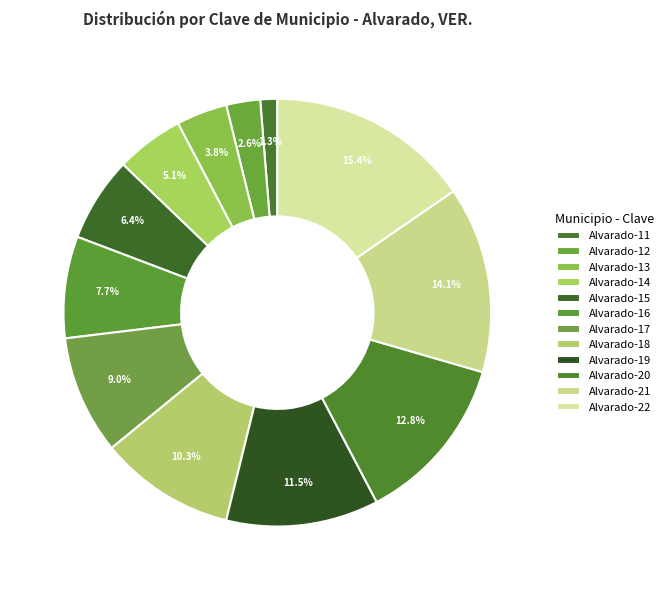

How many segments does this pie chart have?

12